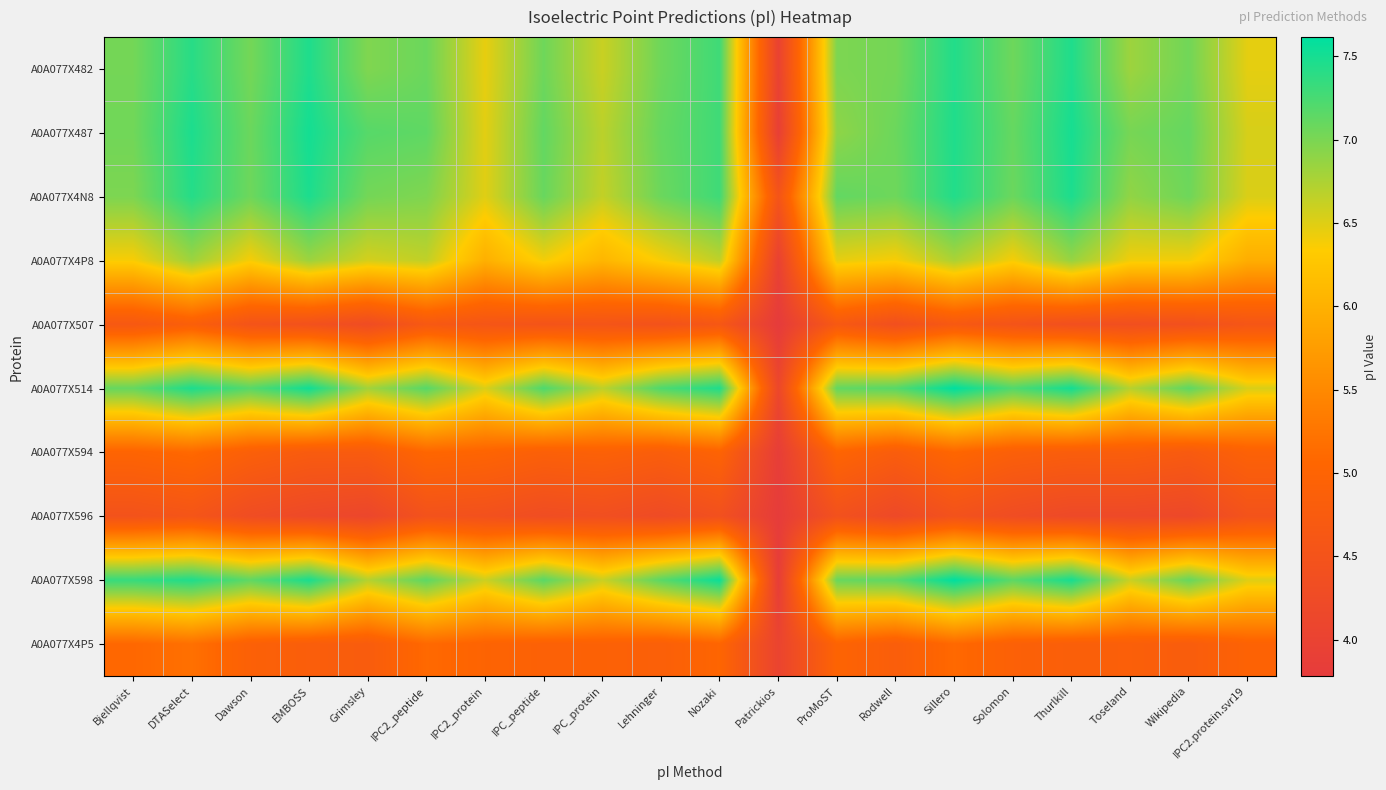

Reading left to right, extract all data points from this chart.

A0A077X482: Bjellqvist=7.0	DTASelect=7.4	Dawson=7.0	EMBOSS=7.5	Grimsley=7.0	IPC2_peptide=7.1	IPC2_protein=6.5	IPC_peptide=7.1	IPC_protein=6.6	Lehninger=7.1	Nozaki=7.3	Patrickios=4.0	ProMoST=7.0	Rodwell=7.0	Sillero=7.4	Solomon=7.1	Thurlkill=7.5	Toseland=6.8	Wikipedia=7.0	IPC2.protein.svr19=6.5
A0A077X487: Bjellqvist=7.0	DTASelect=7.5	Dawson=7.1	EMBOSS=7.5	Grimsley=7.2	IPC2_peptide=7.1	IPC2_protein=6.5	IPC_peptide=7.1	IPC_protein=6.7	Lehninger=7.1	Nozaki=7.3	Patrickios=3.9	ProMoST=6.9	Rodwell=7.1	Sillero=7.5	Solomon=7.1	Thurlkill=7.5	Toseland=7.0	Wikipedia=7.1	IPC2.protein.svr19=6.5
A0A077X4N8: Bjellqvist=7.0	DTASelect=7.4	Dawson=7.1	EMBOSS=7.5	Grimsley=7.0	IPC2_peptide=7.0	IPC2_protein=6.5	IPC_peptide=7.1	IPC_protein=6.6	Lehninger=7.1	Nozaki=7.3	Patrickios=4.5	ProMoST=7.1	Rodwell=7.1	Sillero=7.4	Solomon=7.1	Thurlkill=7.5	Toseland=6.9	Wikipedia=7.1	IPC2.protein.svr19=6.5
A0A077X4P8: Bjellqvist=6.4	DTASelect=6.8	Dawson=6.4	EMBOSS=6.8	Grimsley=6.5	IPC2_peptide=6.6	IPC2_protein=6.0	IPC_peptide=6.4	IPC_protein=6.1	Lehninger=6.4	Nozaki=6.6	Patrickios=4.0	ProMoST=6.5	Rodwell=6.4	Sillero=6.8	Solomon=6.4	Thurlkill=6.9	Toseland=6.4	Wikipedia=6.4	IPC2.protein.svr19=6.0
A0A077X507: Bjellqvist=4.7	DTASelect=4.9	Dawson=4.5	EMBOSS=4.4	Grimsley=4.3	IPC2_peptide=4.7	IPC2_protein=4.6	IPC_peptide=4.5	IPC_protein=4.5	Lehninger=4.5	Nozaki=4.6	Patrickios=3.8	ProMoST=4.7	Rodwell=4.4	Sillero=4.7	Solomon=4.5	Thurlkill=4.4	Toseland=4.4	Wikipedia=4.4	IPC2.protein.svr19=4.6
A0A077X514: Bjellqvist=7.1	DTASelect=7.5	Dawson=7.2	EMBOSS=7.5	Grimsley=6.8	IPC2_peptide=7.2	IPC2_protein=6.5	IPC_peptide=7.2	IPC_protein=6.7	Lehninger=7.2	Nozaki=7.5	Patrickios=4.1	ProMoST=7.1	Rodwell=7.2	Sillero=7.6	Solomon=7.2	Thurlkill=7.5	Toseland=6.7	Wikipedia=7.1	IPC2.protein.svr19=6.5
A0A077X594: Bjellqvist=5.0	DTASelect=5.1	Dawson=4.9	EMBOSS=4.7	Grimsley=4.7	IPC2_peptide=5.1	IPC2_protein=5.0	IPC_peptide=4.9	IPC_protein=4.9	Lehninger=4.8	Nozaki=5.0	Patrickios=3.9	ProMoST=5.0	Rodwell=4.8	Sillero=5.1	Solomon=4.9	Thurlkill=4.8	Toseland=4.8	Wikipedia=4.7	IPC2.protein.svr19=4.9
A0A077X596: Bjellqvist=4.5	DTASelect=4.6	Dawson=4.3	EMBOSS=4.2	Grimsley=4.1	IPC2_peptide=4.5	IPC2_protein=4.4	IPC_peptide=4.3	IPC_protein=4.4	Lehninger=4.3	Nozaki=4.4	Patrickios=3.8	ProMoST=4.4	Rodwell=4.2	Sillero=4.5	Solomon=4.3	Thurlkill=4.2	Toseland=4.2	Wikipedia=4.2	IPC2.protein.svr19=4.5
A0A077X598: Bjellqvist=7.3	DTASelect=7.5	Dawson=7.1	EMBOSS=7.5	Grimsley=6.7	IPC2_peptide=7.1	IPC2_protein=6.6	IPC_peptide=7.2	IPC_protein=6.6	Lehninger=7.2	Nozaki=7.6	Patrickios=3.8	ProMoST=7.1	Rodwell=7.1	Sillero=7.6	Solomon=7.1	Thurlkill=7.5	Toseland=6.6	Wikipedia=7.1	IPC2.protein.svr19=6.5
A0A077X4P5: Bjellqvist=5.1	DTASelect=5.2	Dawson=4.9	EMBOSS=4.8	Grimsley=4.8	IPC2_peptide=5.1	IPC2_protein=5.0	IPC_peptide=4.9	IPC_protein=4.9	Lehninger=4.9	Nozaki=5.0	Patrickios=4.0	ProMoST=5.0	Rodwell=4.8	Sillero=5.1	Solomon=4.9	Thurlkill=4.9	Toseland=4.9	Wikipedia=4.8	IPC2.protein.svr19=5.0